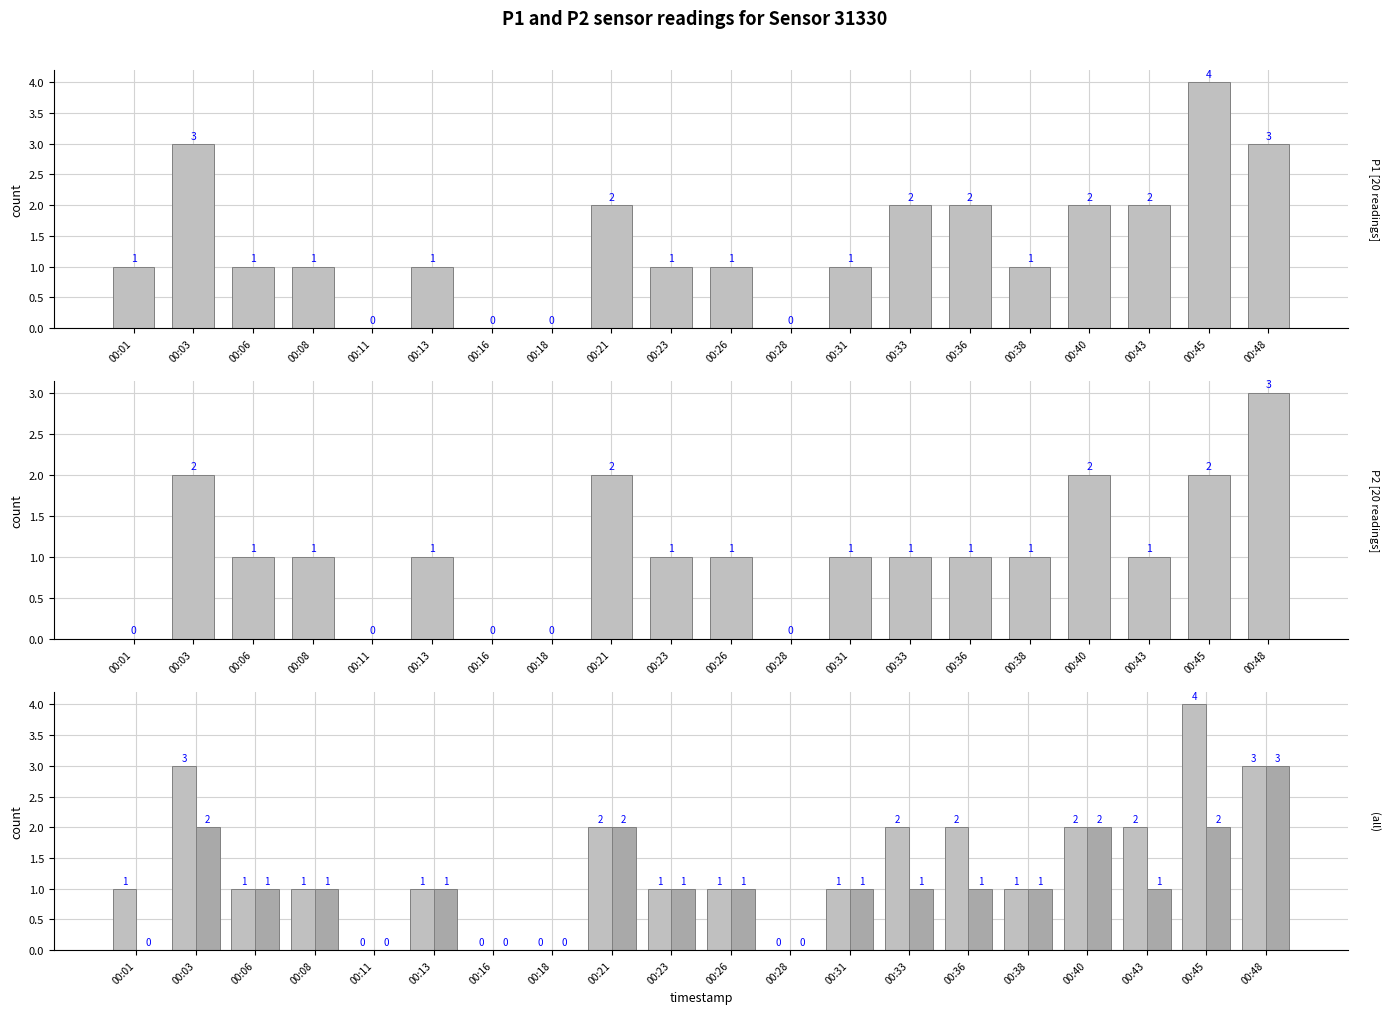

Which category has the highest value in the P2 series?

00:48